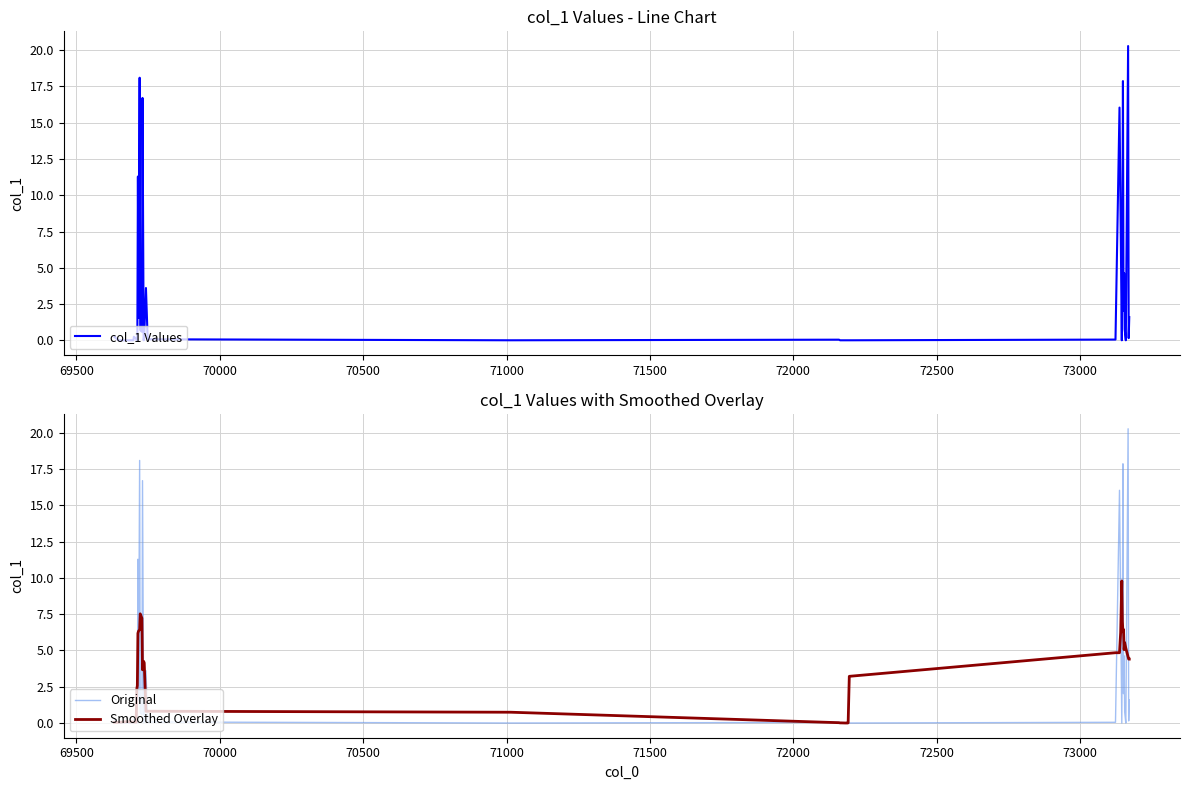

What is the maximum value for Smoothed Overlay?

9.8